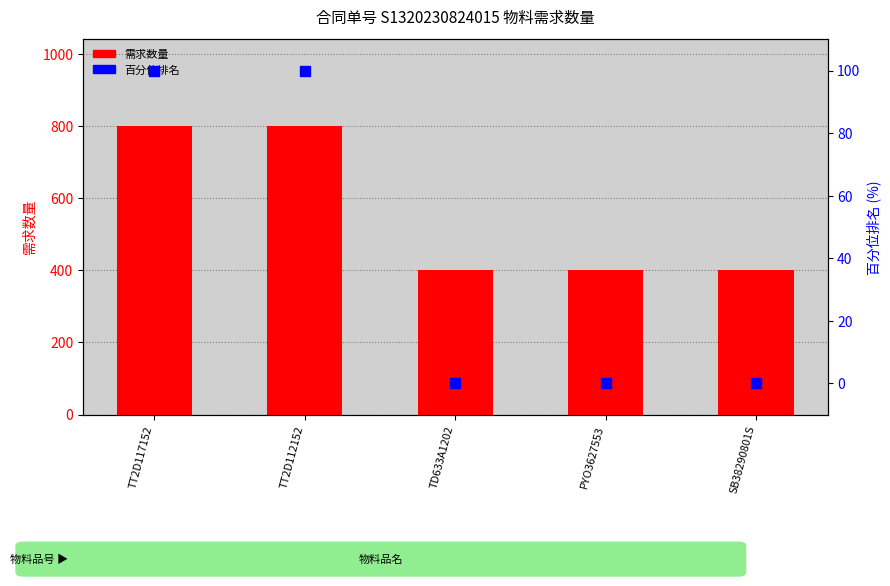

Which series reaches the maximum Y coordinate?

需求数量